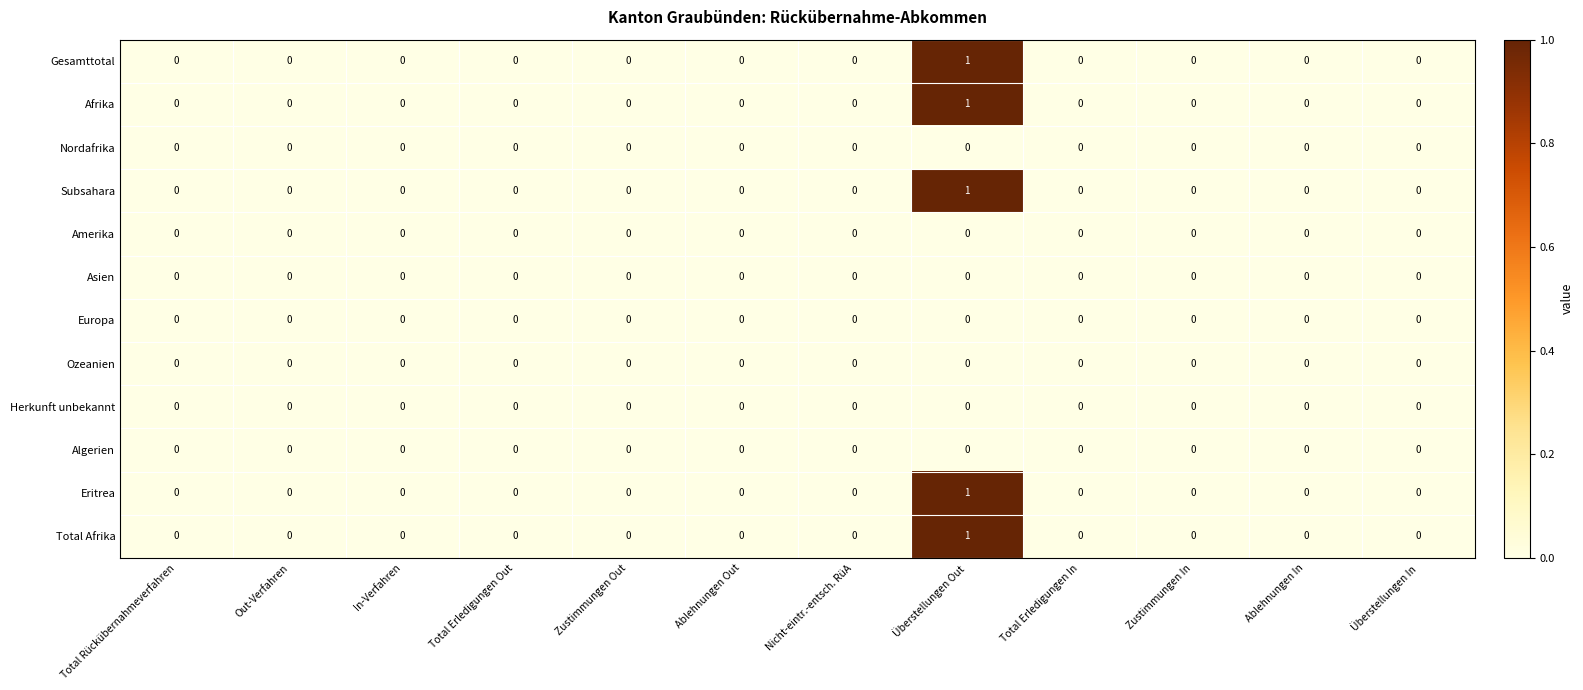

At which category is the sum across all series the highest?

Überstellungen Out